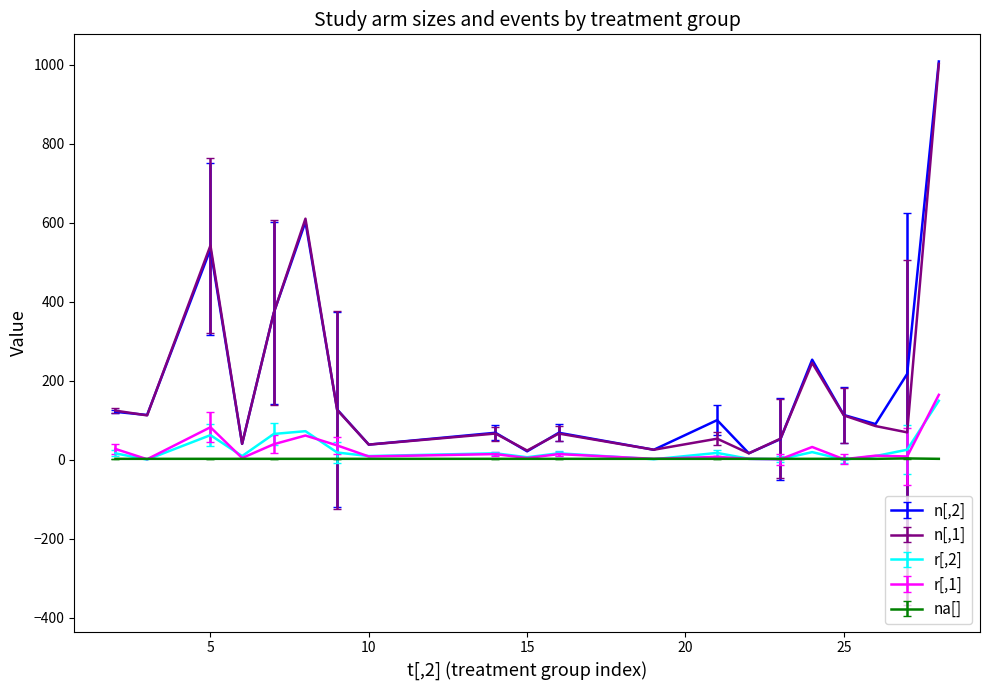

What are all the series names shown in the legend?

n[,2], n[,1], r[,2], r[,1], na[]